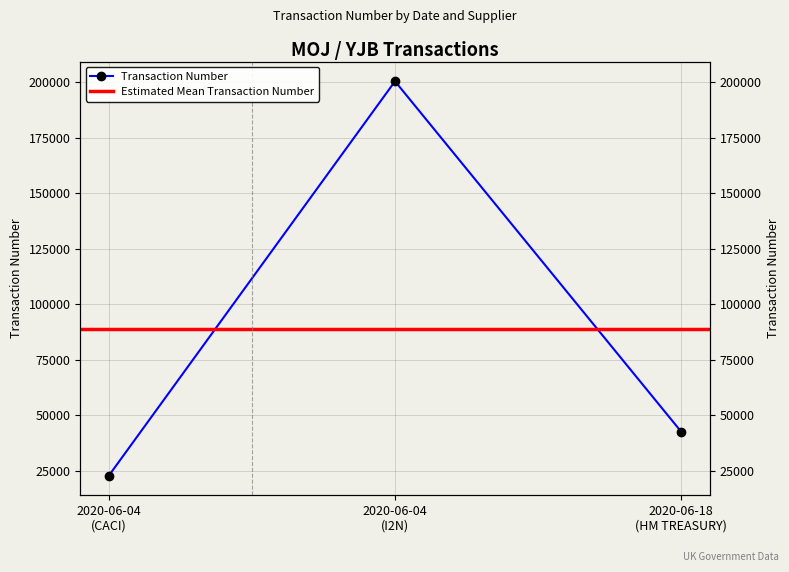

What is the average value?

88615